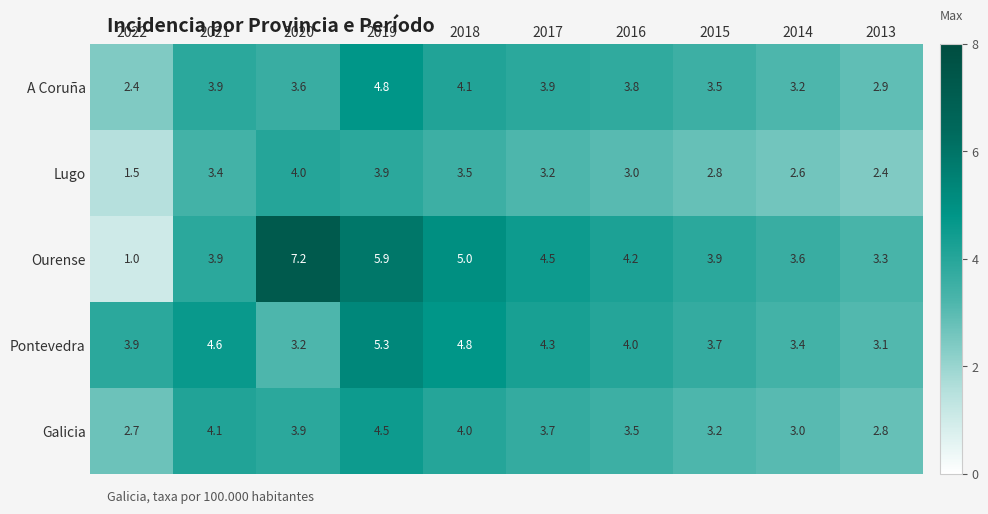

Rank the series at 2016 from highest to lowest value.

Ourense, Pontevedra, A Coruña, Galicia, Lugo